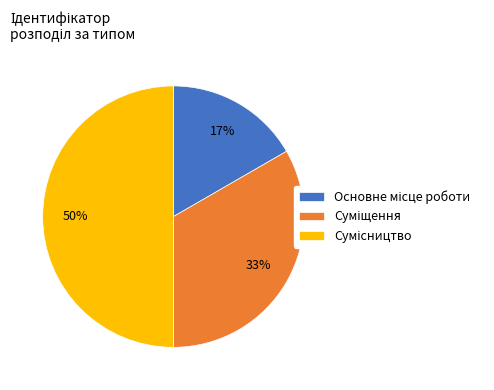

To the nearest percent, what is the difference between the largest and smallest slice percentages?

33%